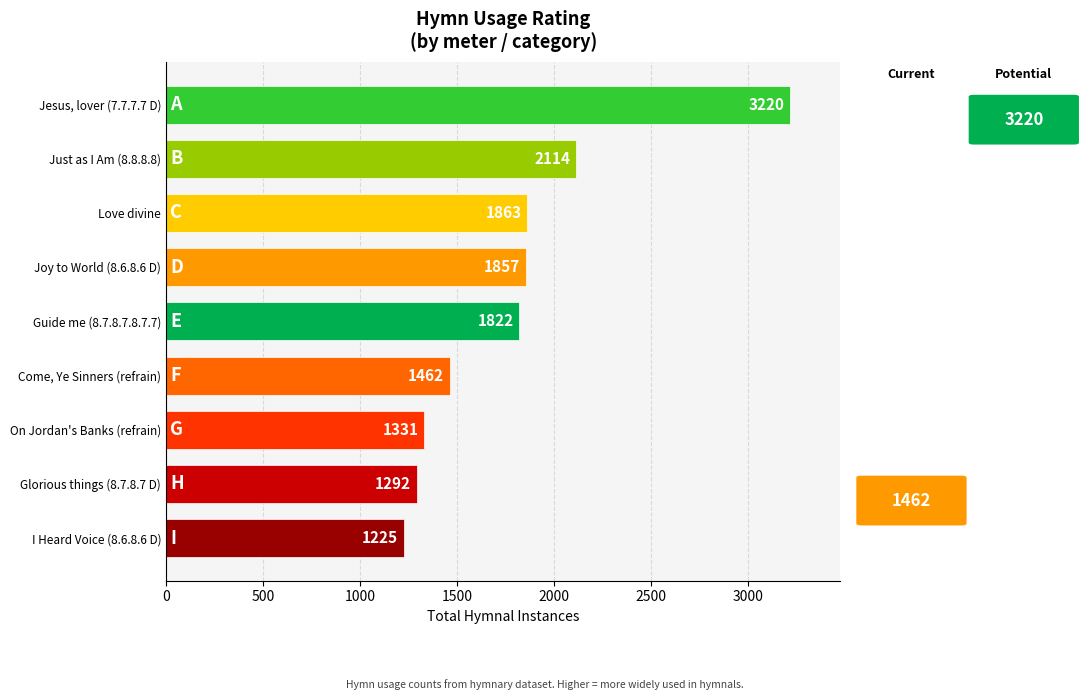

Reading top to bottom, transcribe all the data shown in this chart.

3220	2114	1863	1857	1822	1462	1331	1292	1225